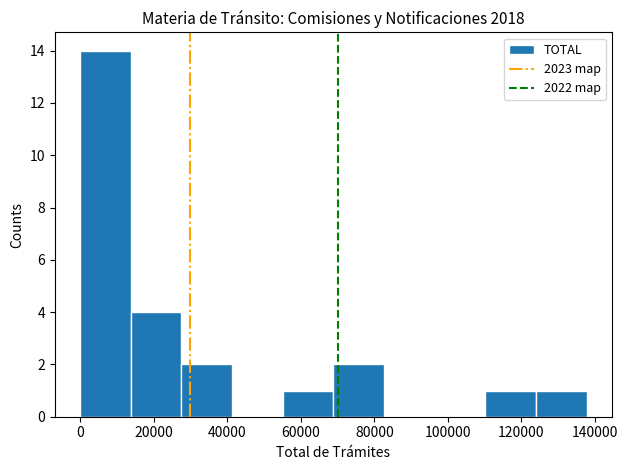

Reading left to right, list every bar in this chart as the range it spans on the x-axis followed by its height. Neither the bar edges nor the heights are printed on the chart, so give them approximately, as read against the axes.

0 to 14000: 14
14000 to 28000: 4
28000 to 42000: 2
42000 to 56000: 0
56000 to 68000: 1
68000 to 82000: 2
82000 to 96000: 0
96000 to 110000: 0
110000 to 124000: 1
124000 to 138000: 1